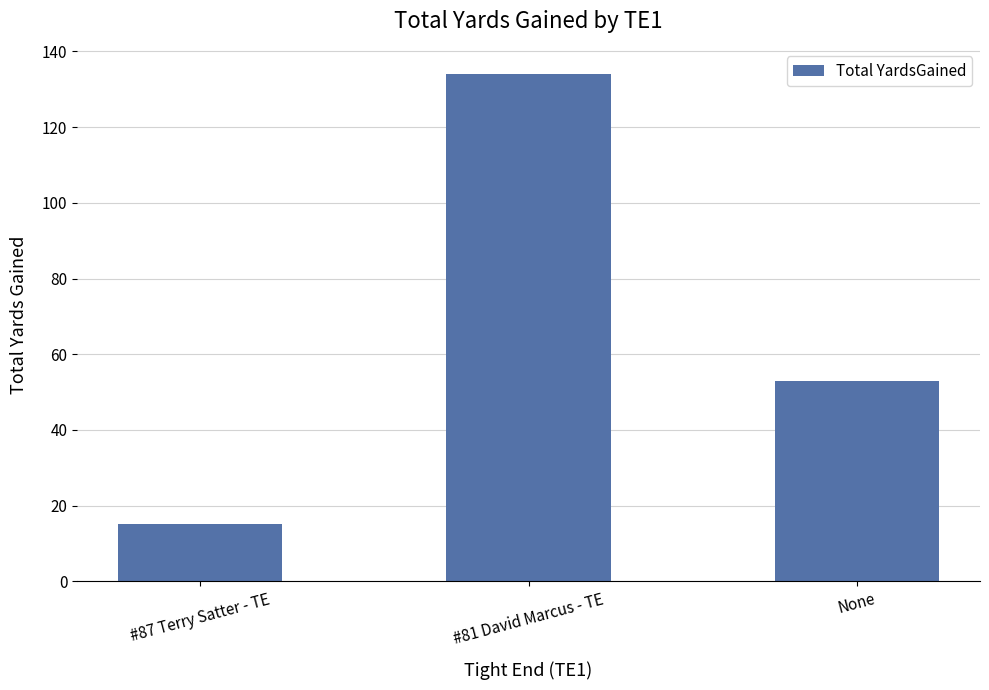

At which label does the data first exceed 53?

#81 David Marcus - TE